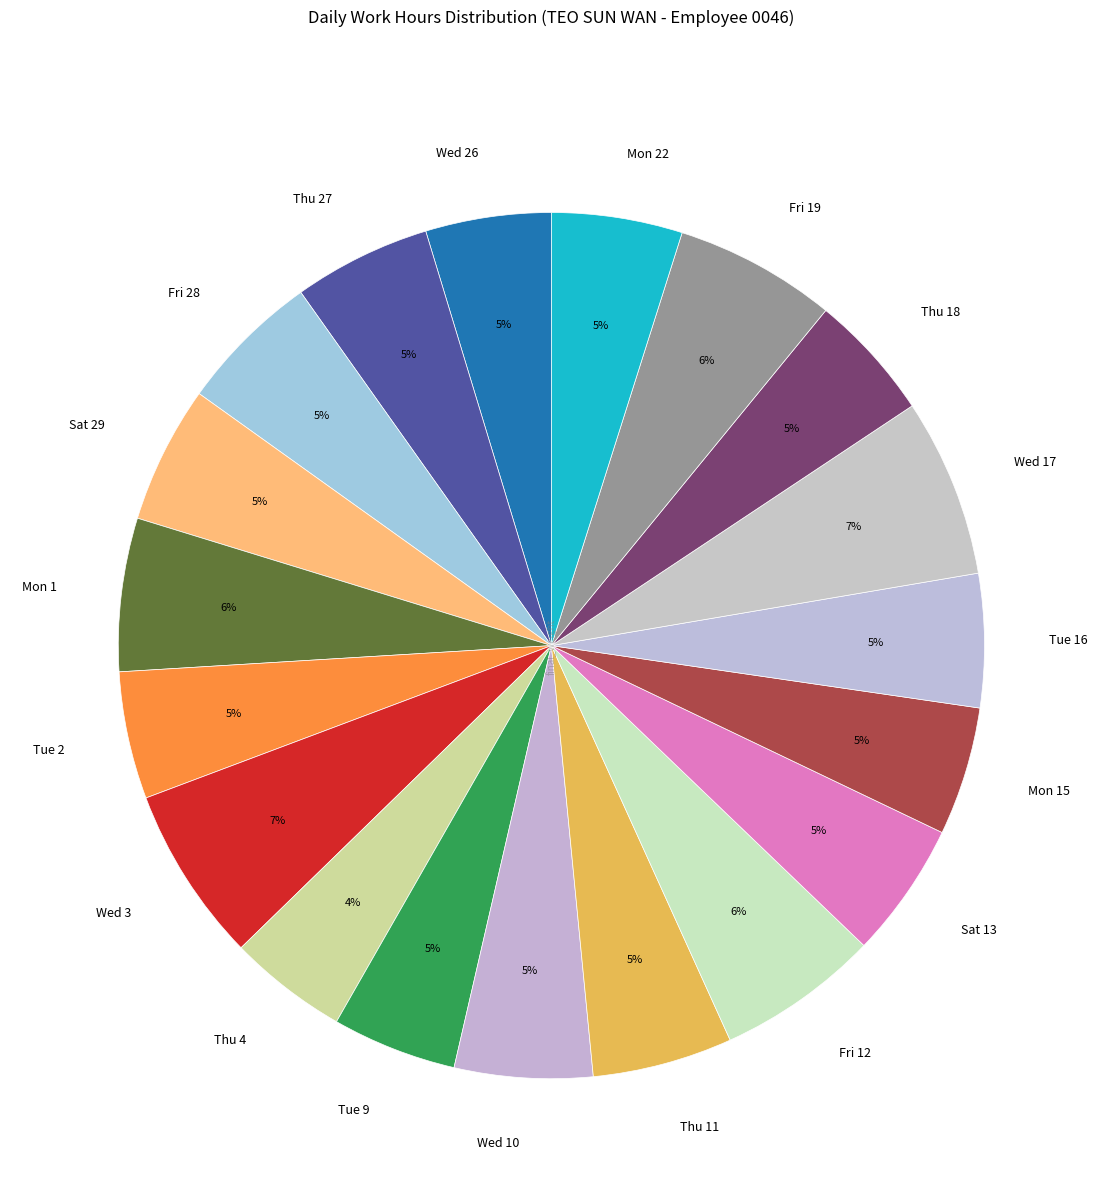

To the nearest percent, what percentage of the pie is Tue 2?

5%